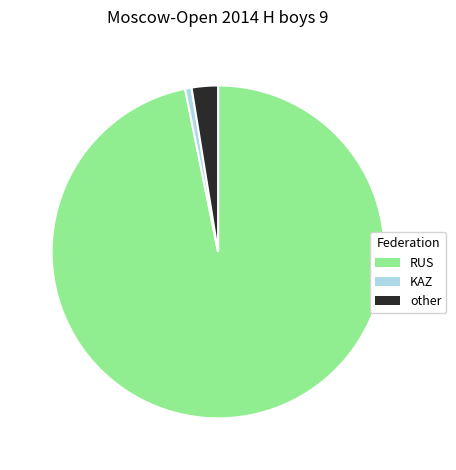

Do KAZ and RUS together represent more than half of the pie?

Yes